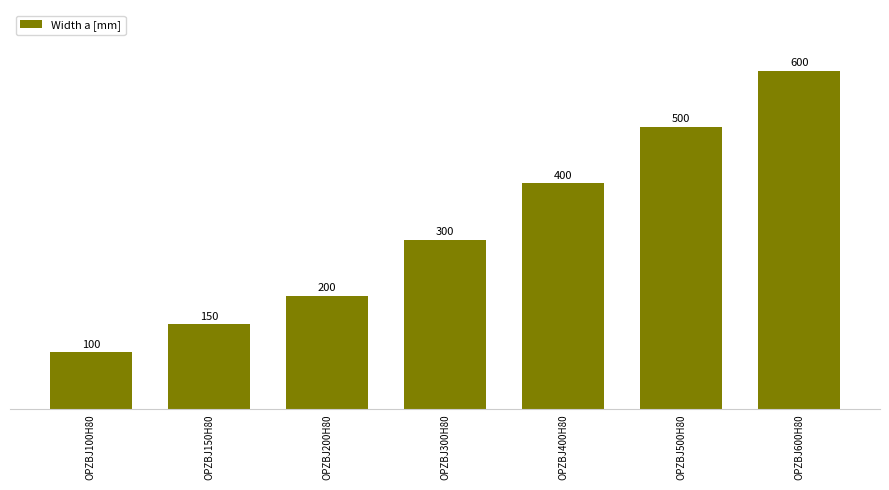

What is the maximum value shown in the chart?

600